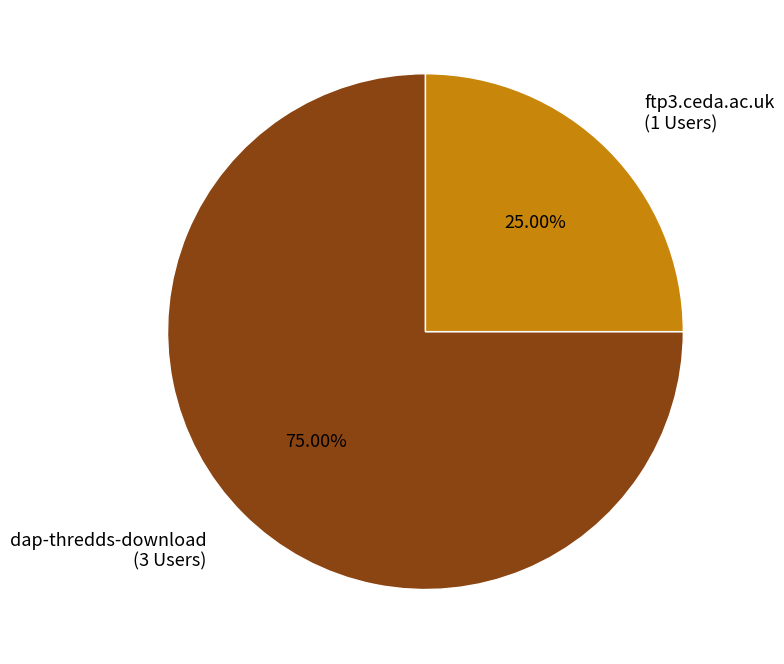

Which slice is the largest?

dap-thredds-download